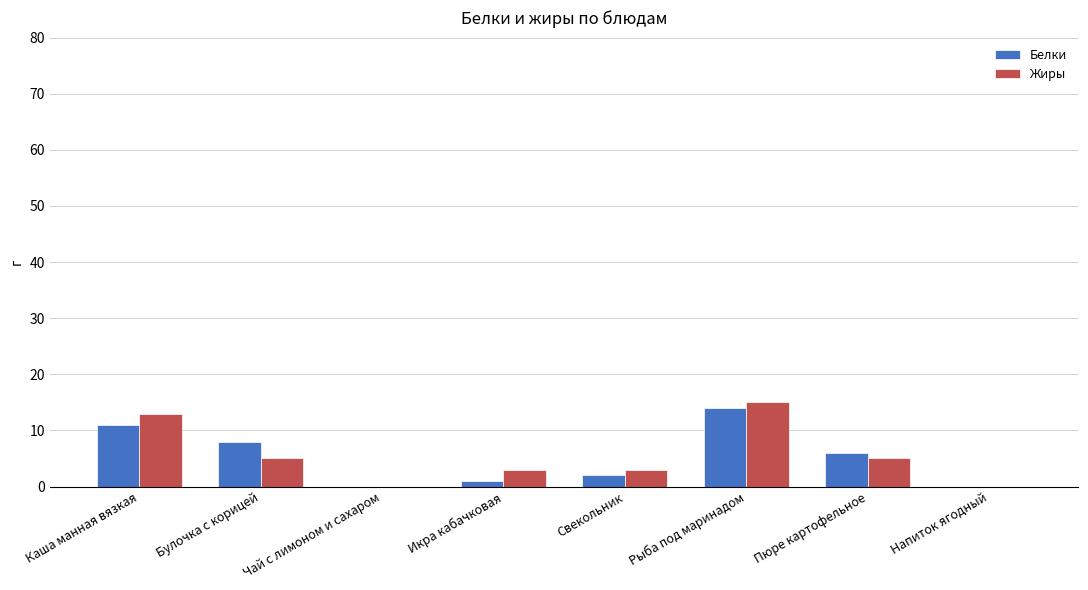

What is the maximum value for Белки?

14